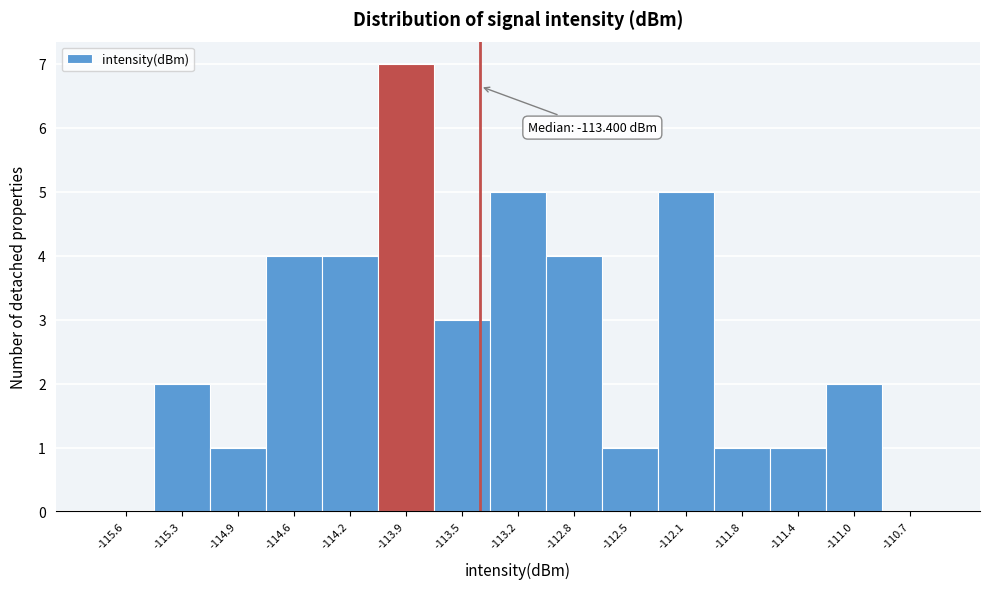

Over which range of the x-axis is the bar tallest?

-114.05 to -113.70